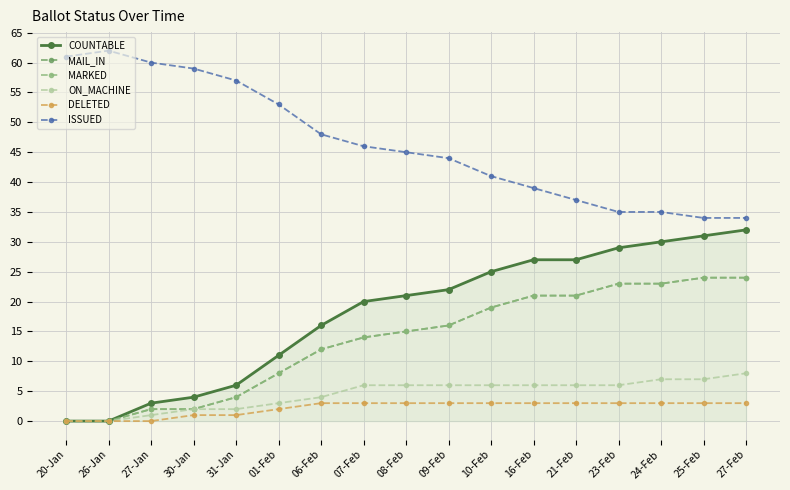

Which has a higher value, 21-Feb or 01-Feb?

21-Feb